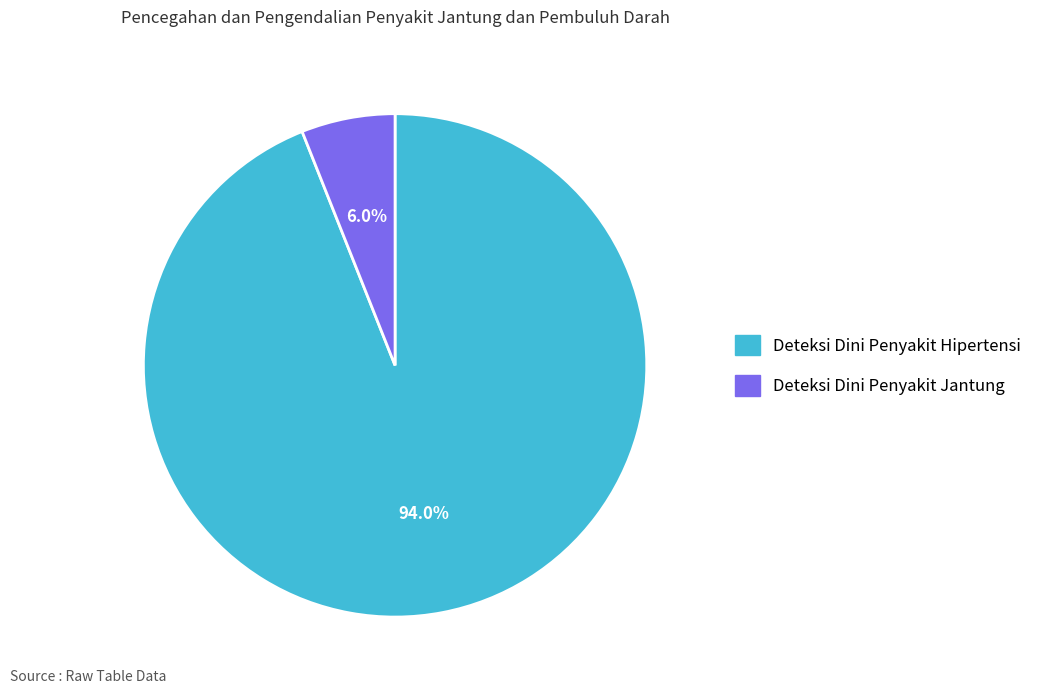

Which category has the biggest portion of the pie?

Deteksi Dini Penyakit Hipertensi